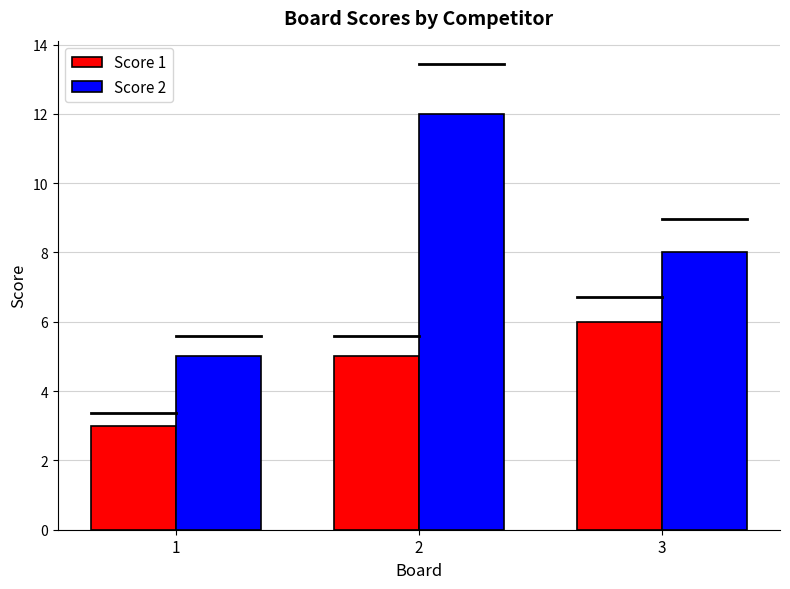

What is the lowest value of the Score 1 series?

3